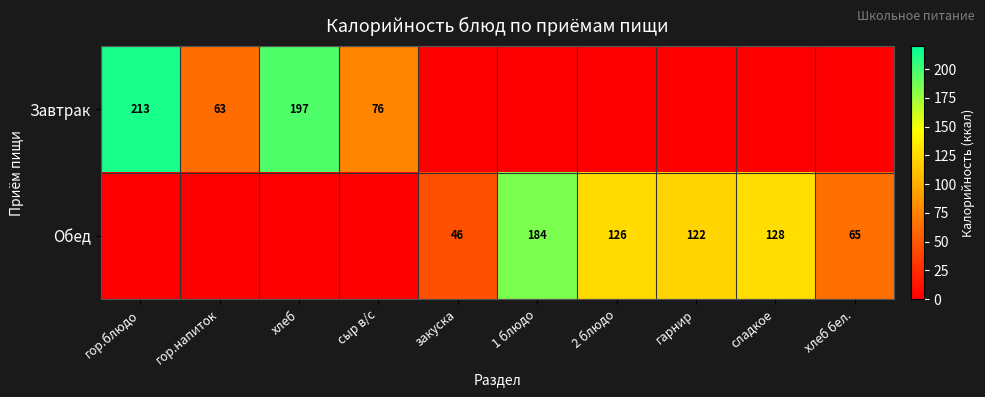

True or false: Обед has a value of 9 at закуска.

False